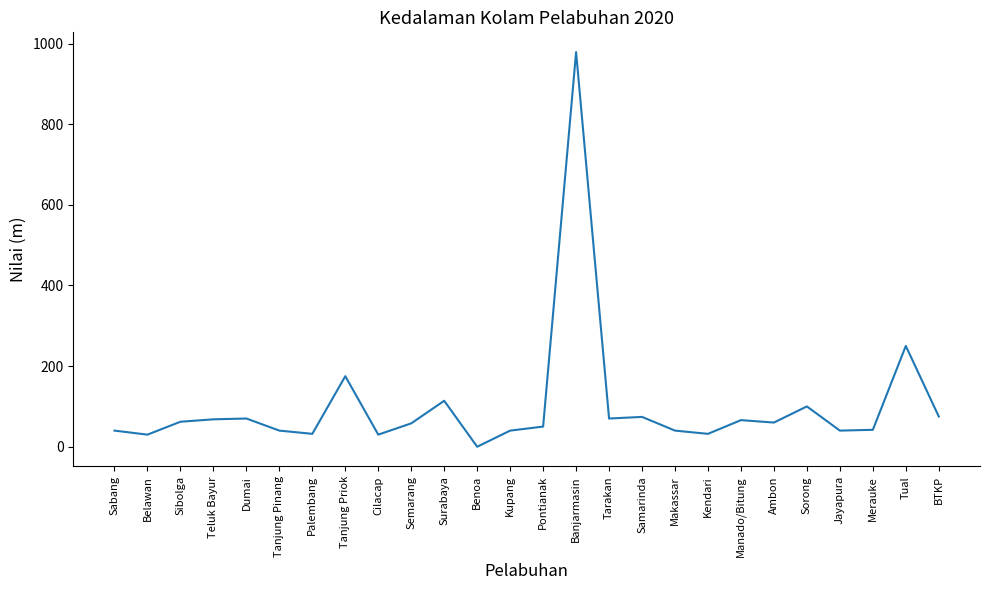

At which label is the value closest to 489?

Tual